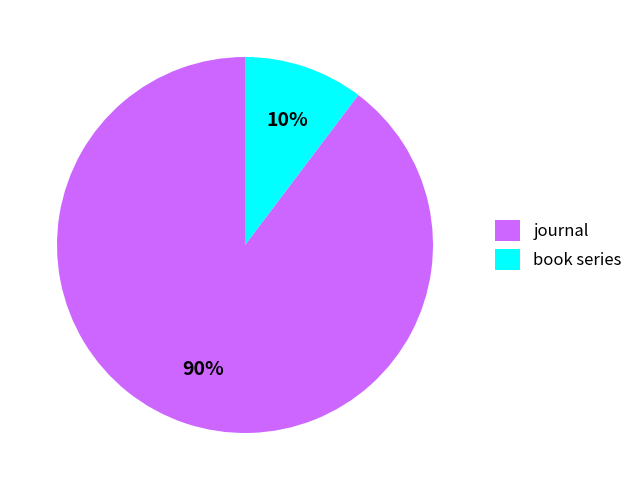

How many segments does this pie chart have?

2